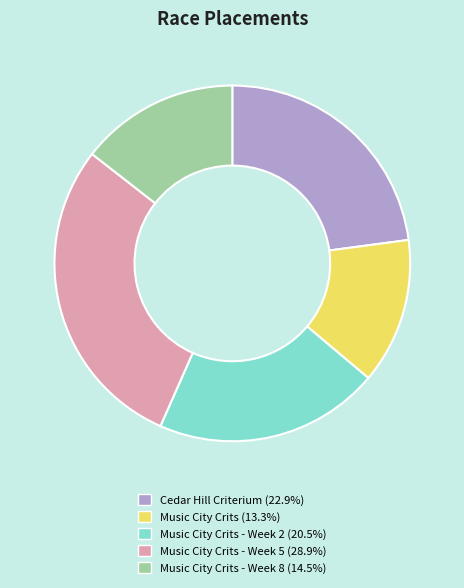

Does any single category account for the majority?

No